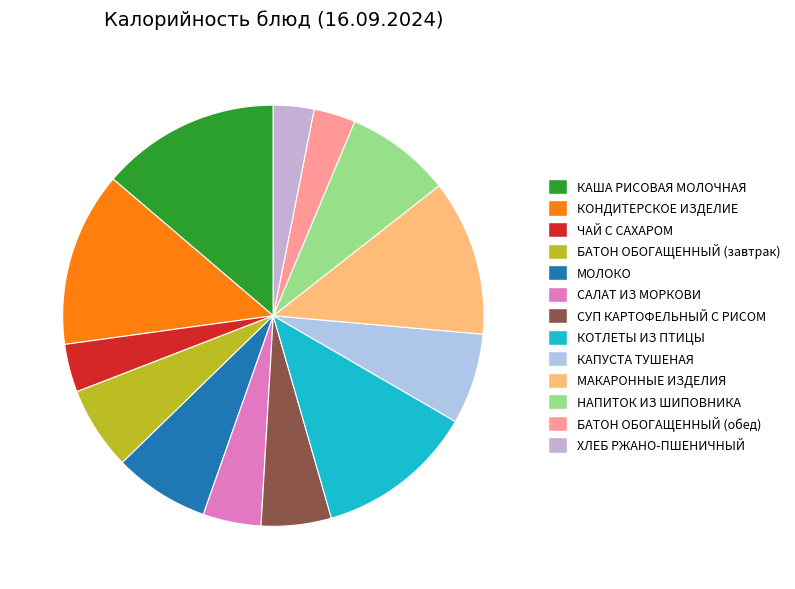

Which has a higher value, БАТОН ОБОГАЩЕННЫЙ (обед) or КАША РИСОВАЯ МОЛОЧНАЯ?

КАША РИСОВАЯ МОЛОЧНАЯ